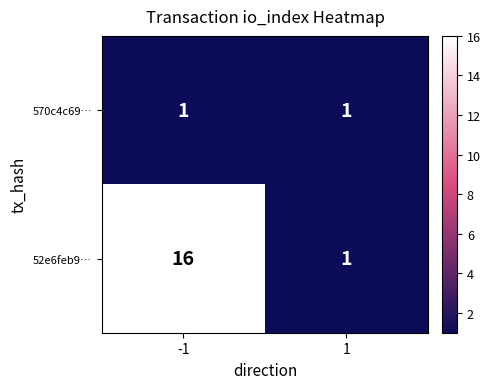

What is the spread (max minus min) of values at -1?

15